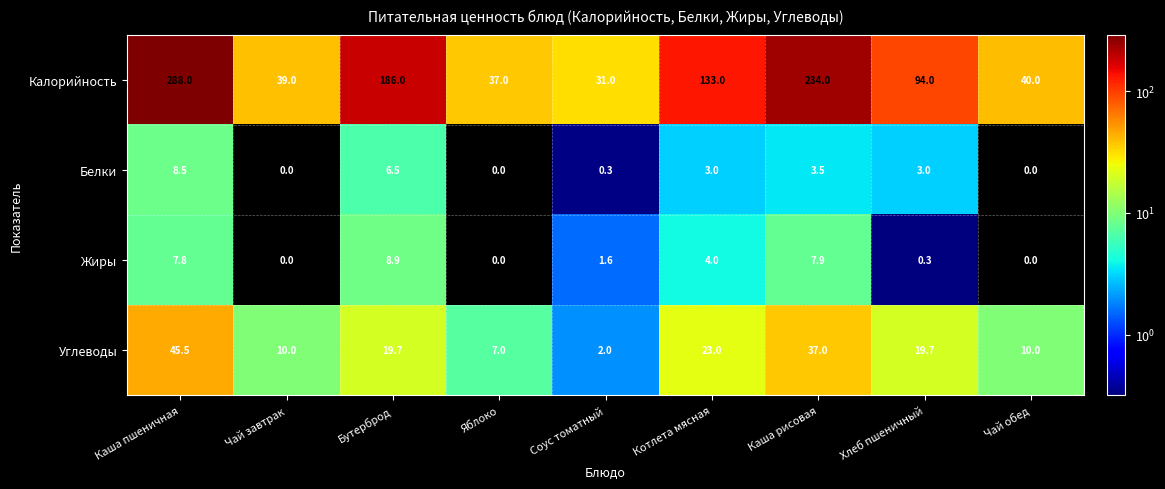

The value of Жиры at Чай завтрак is 0.0. True or false?

True